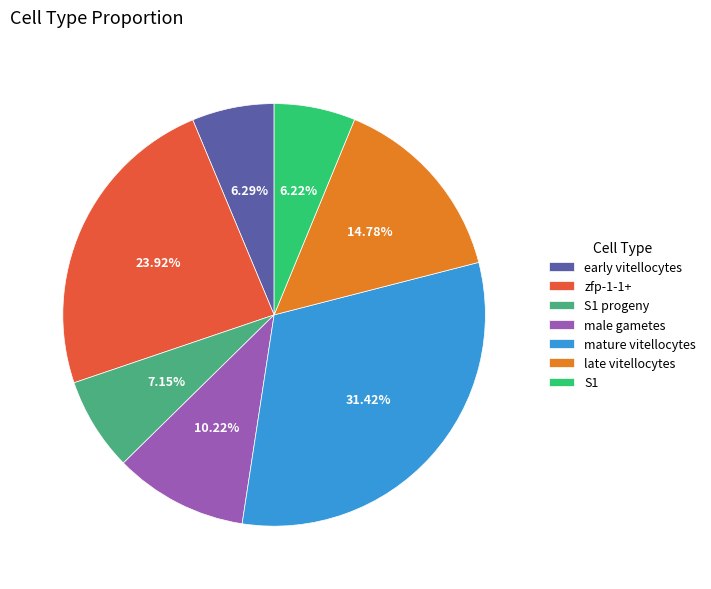

Which slice is the largest?

mature vitellocytes